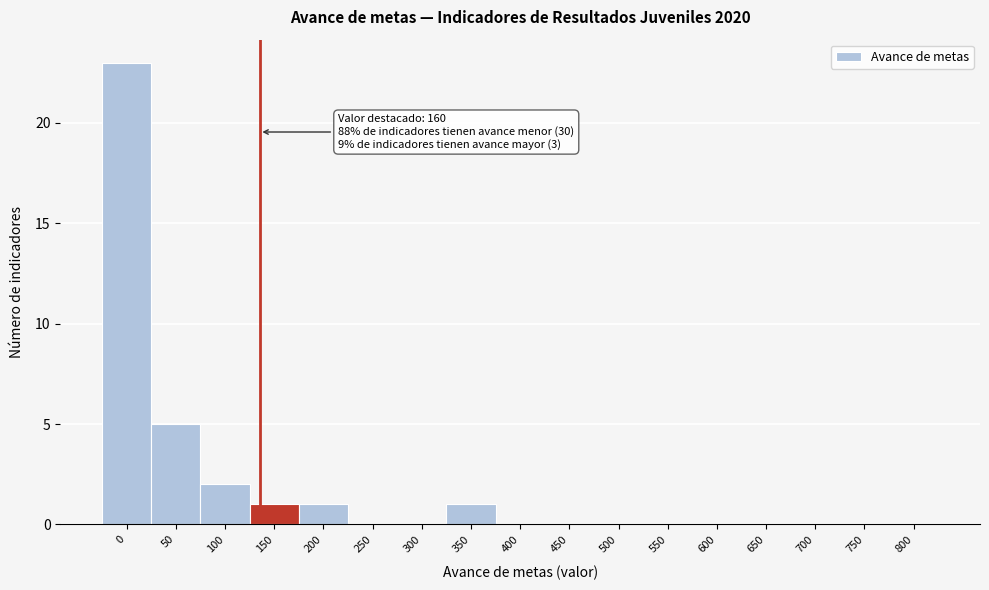

Reading right to left, transcribe all the data shown in this chart.

800=0	750=0	700=0	650=0	600=0	550=0	500=0	450=0	400=0	350=1	300=0	250=0	200=1	150=1	100=2	50=5	0=23